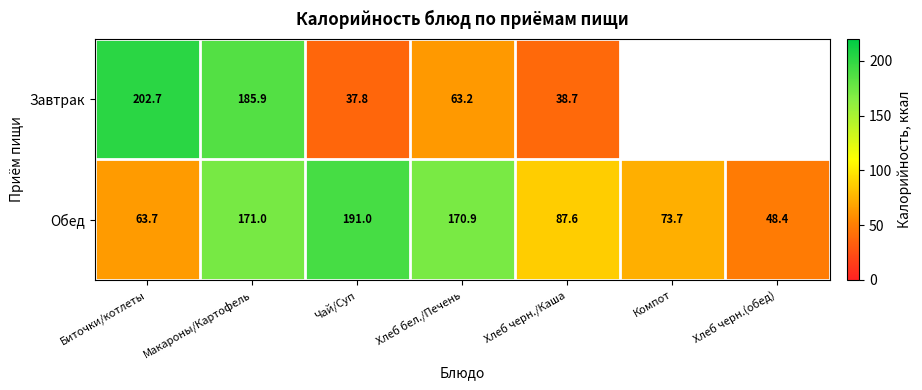

How many values in the Обед series are below 87?

3